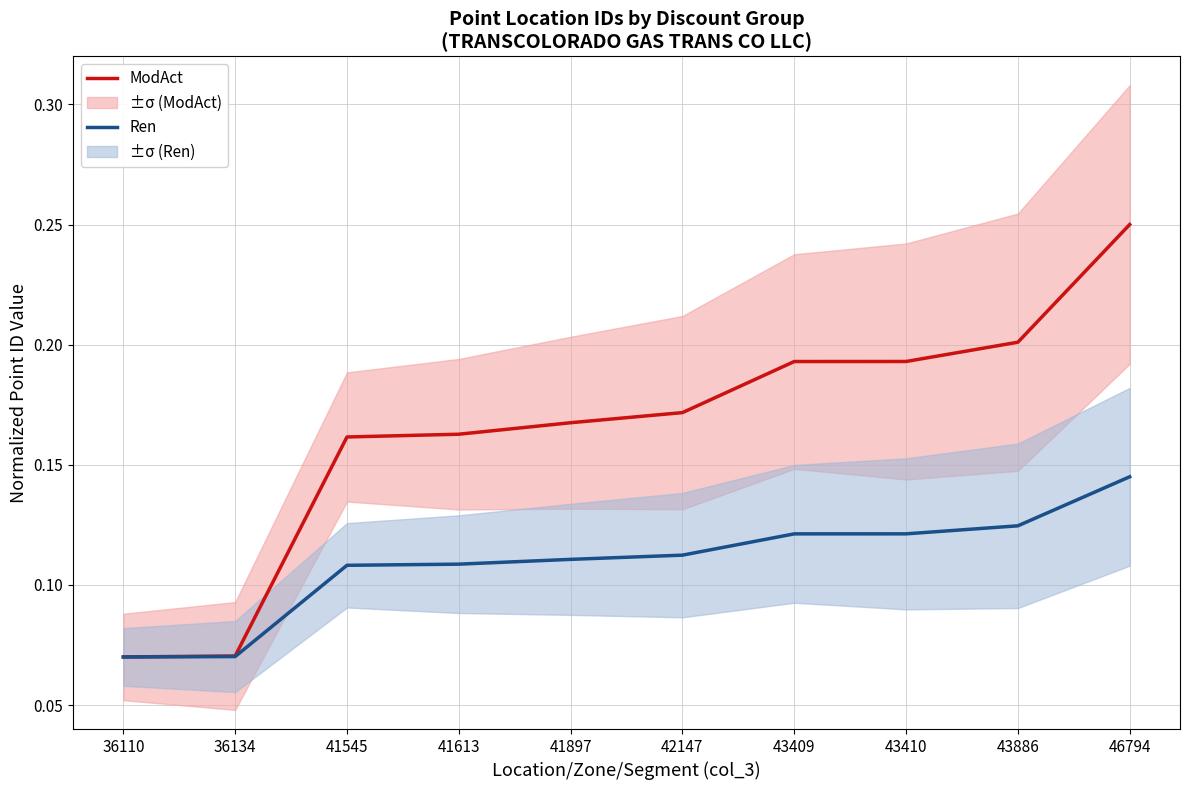

What is the difference between the second highest and second lowest values in the Ren series?

0.1